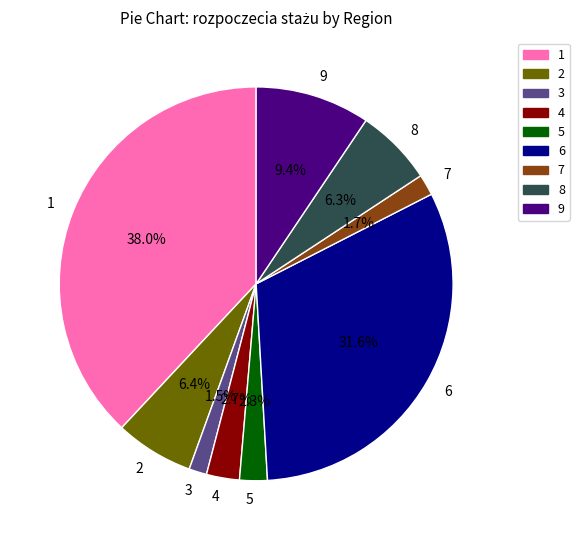

How many slices are in this pie chart?

9